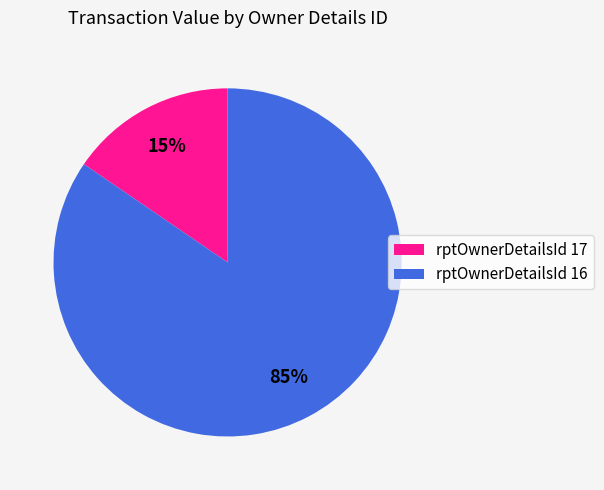

How many segments does this pie chart have?

2